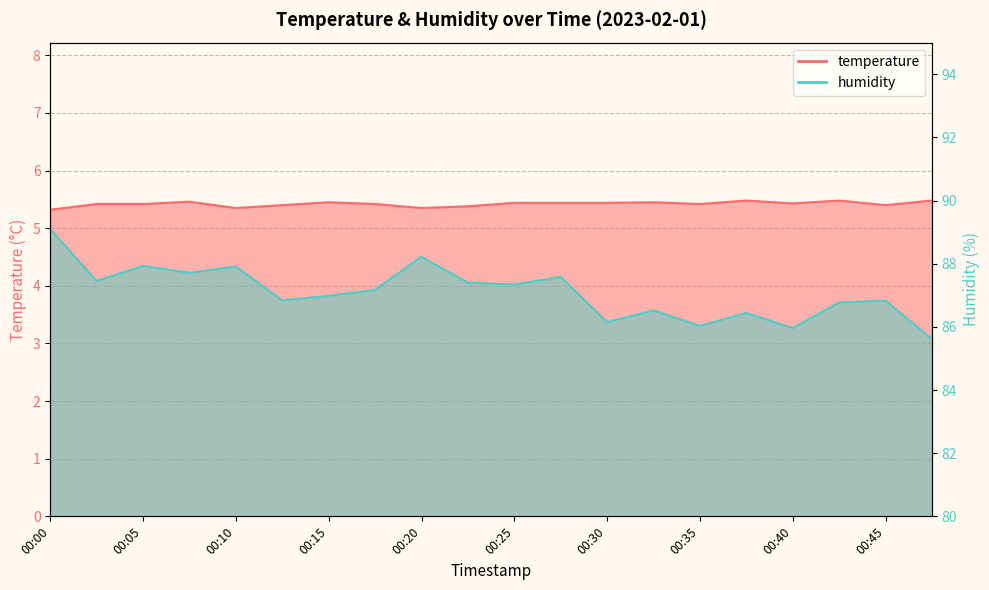

What is the difference between the maximum and minimum values in the humidity series?

3.5